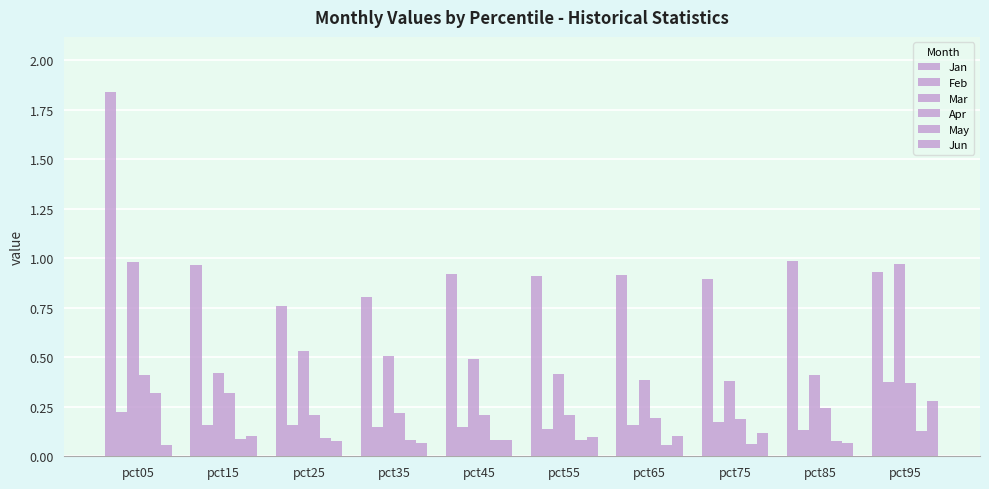

The Apr series shows 0.2 at pct45. True or false?

True